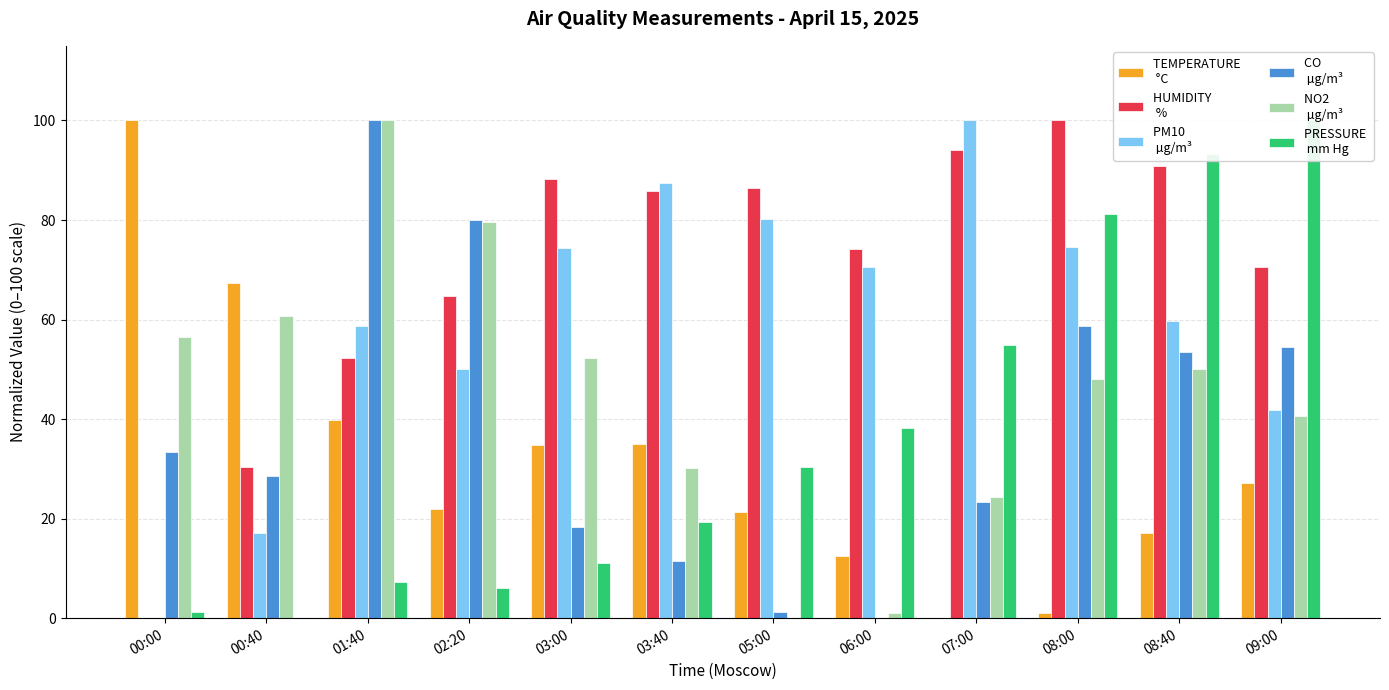

What is the label of the 12th bar from the right?

00:00